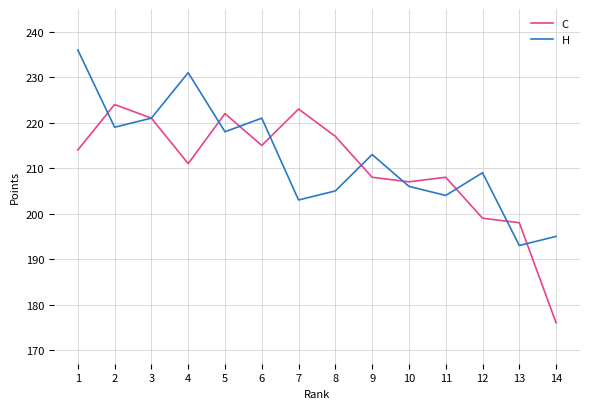

At which category does the chart reach its minimum across all series?

14